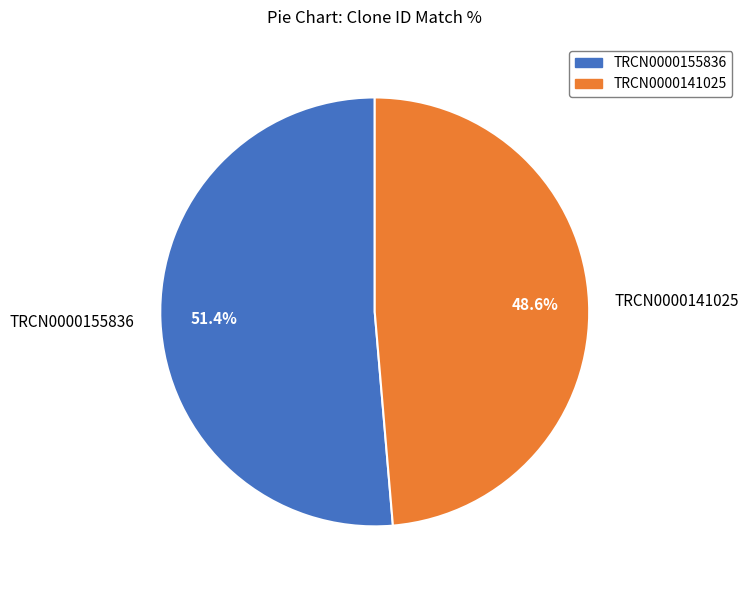

What is the total percentage of TRCN0000155836 and TRCN0000141025?

100.0%